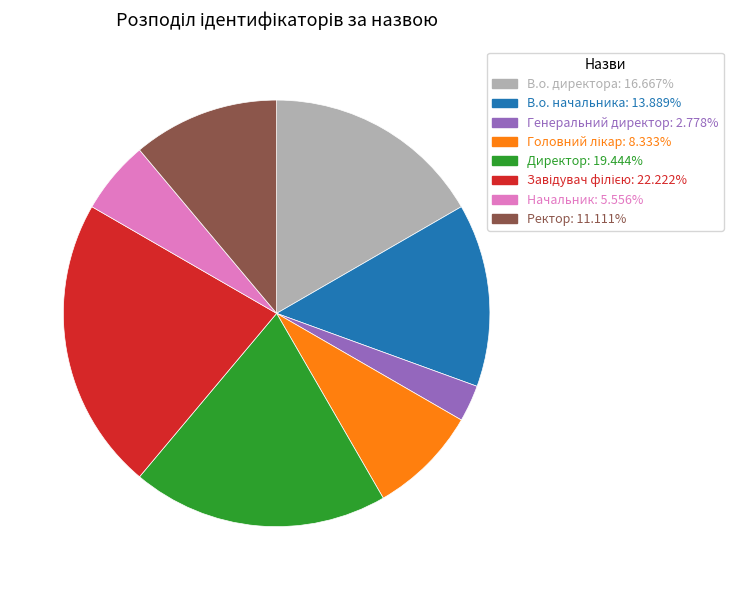

Do Директор and В.о. директора together represent more than half of the pie?

No